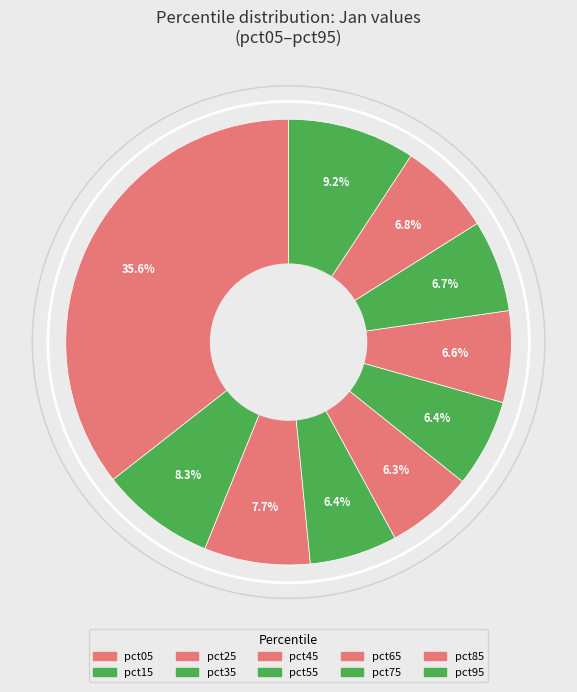

What percentage do pct05 and pct95 together represent?

44.8%